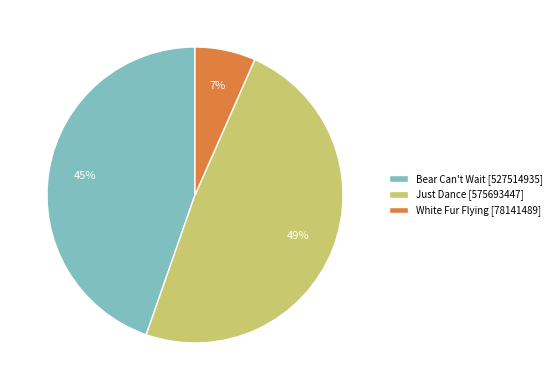

To the nearest percent, what is the average slice percentage?

33%